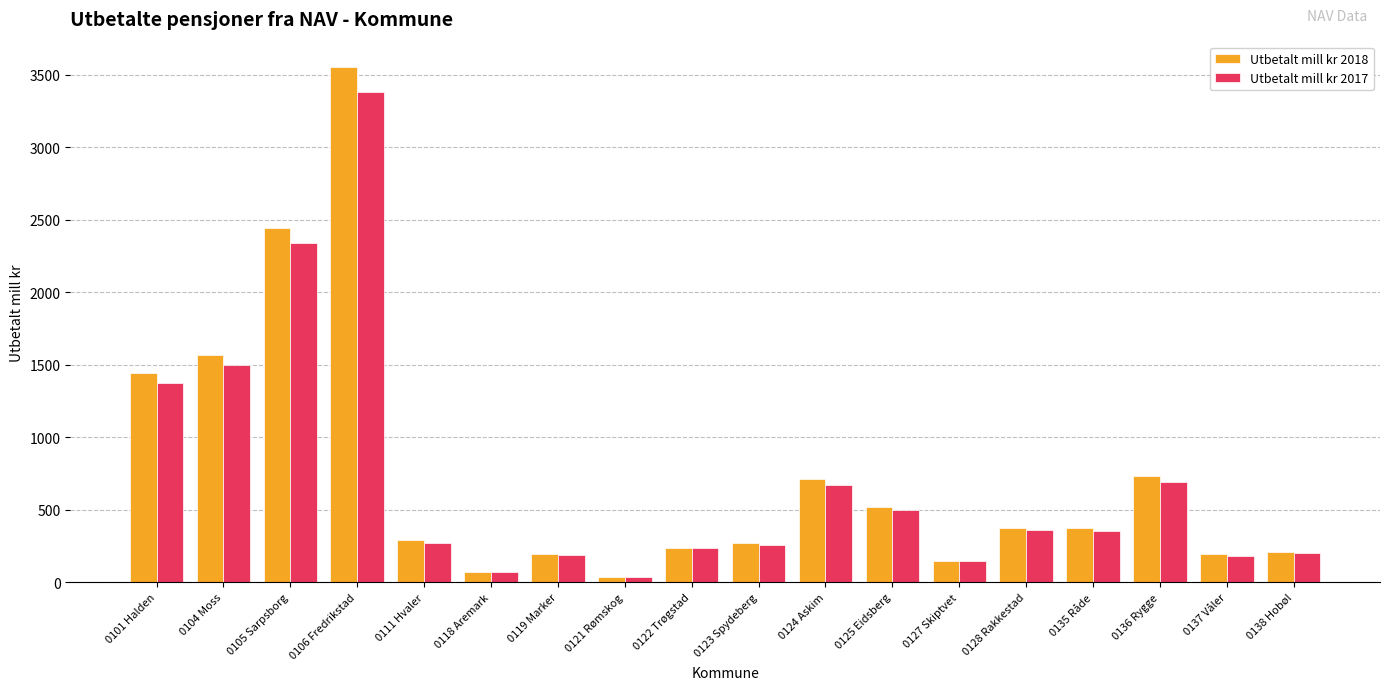

At which label is Utbetalt mill kr 2018 closest to 1795?

0104 Moss